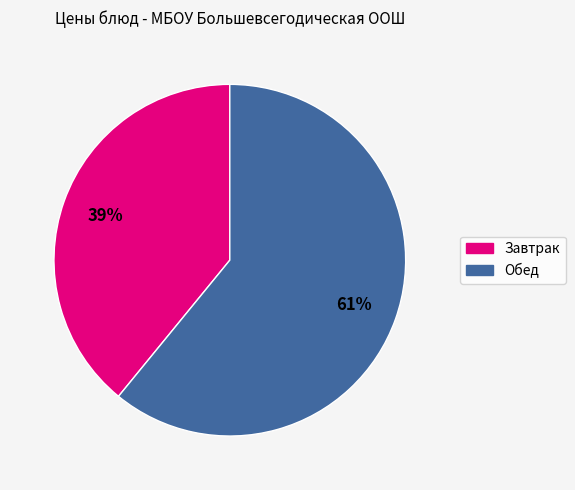

To the nearest percent, what is the difference between the largest and smallest slice percentages?

22%